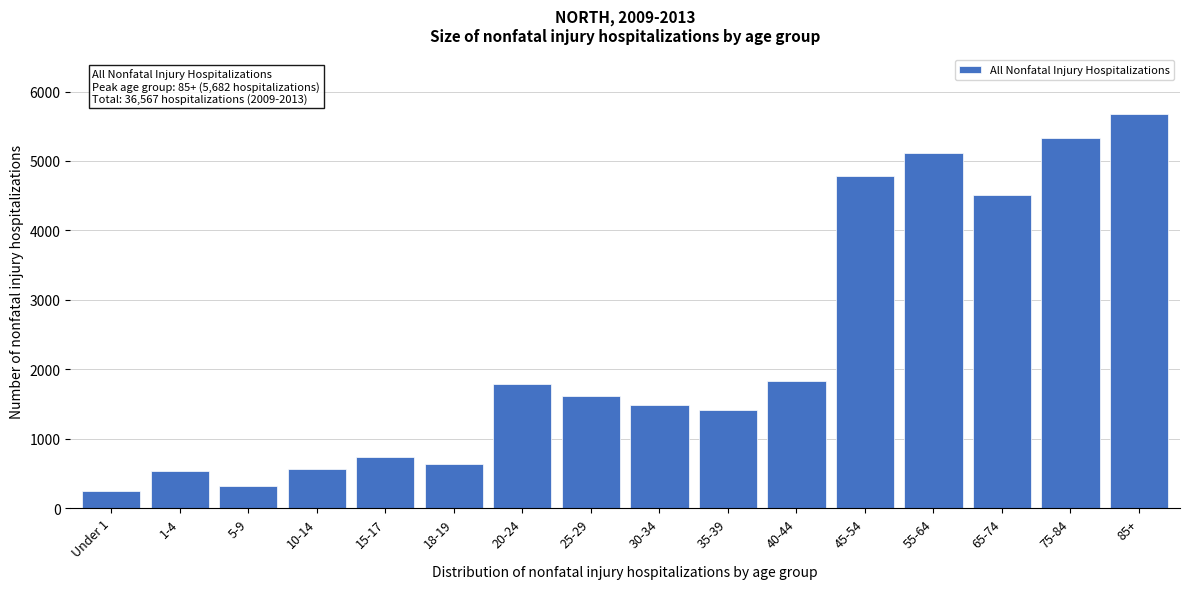

Reading left to right, transcribe all the data shown in this chart.

249	531	311	562	737	629	1789	1611	1487	1408	1835	4779	5113	4514	5330	5682